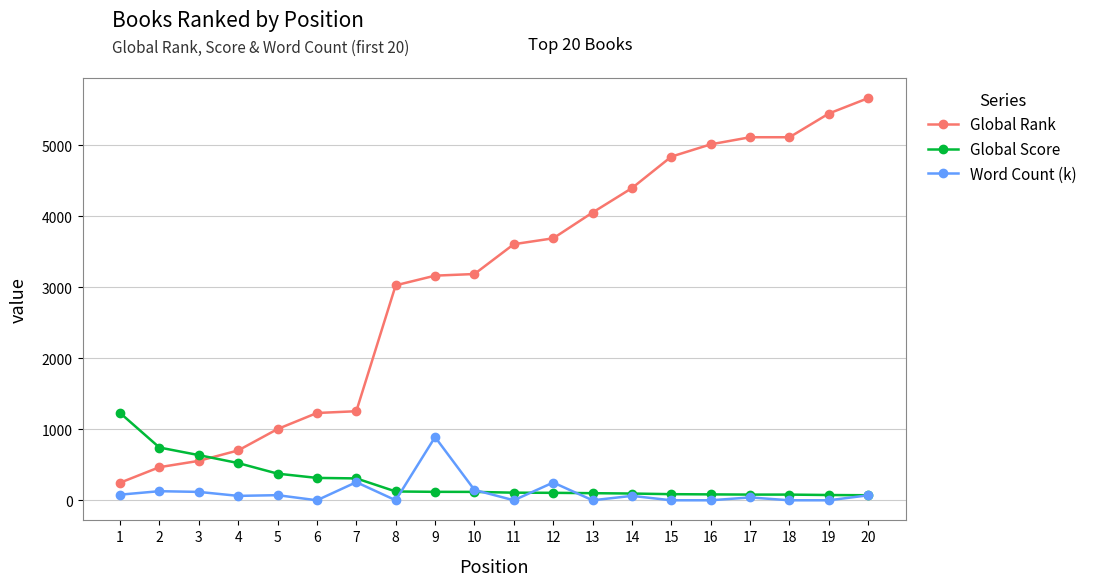

What is the difference between the highest and lowest values at 12?

3584